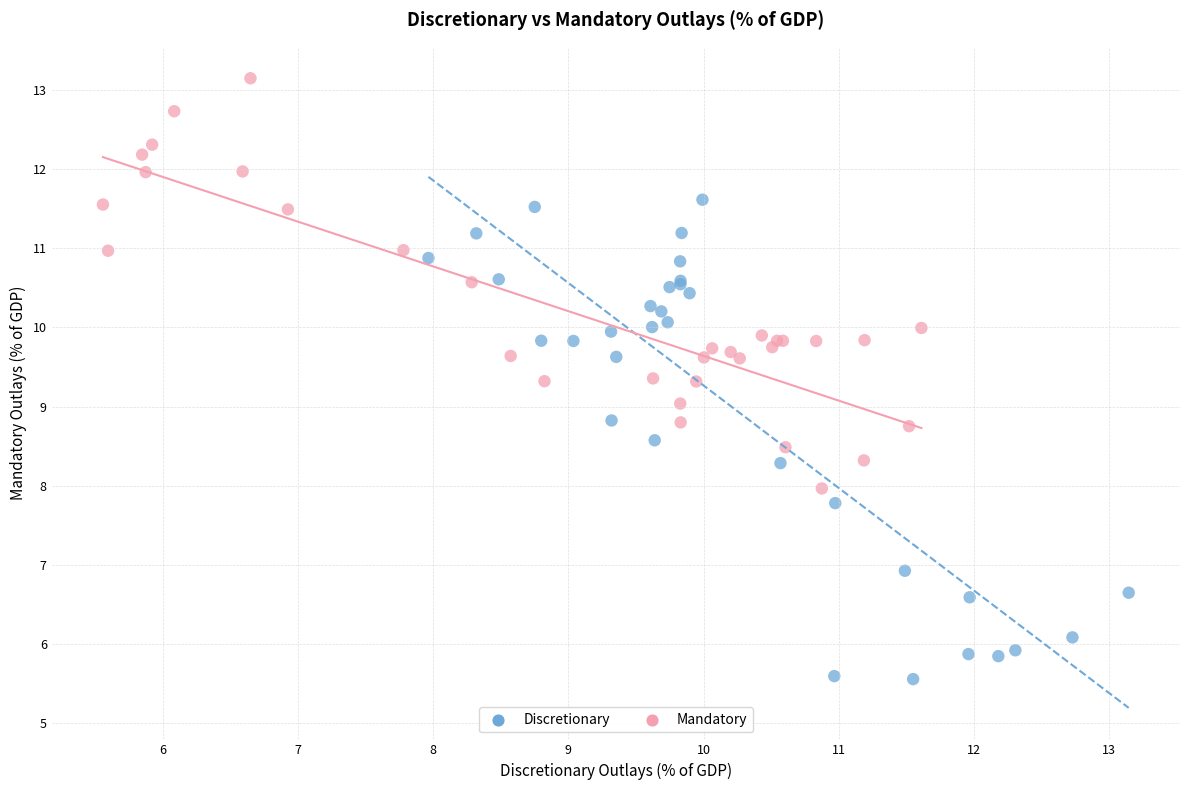

Which series has the widest spread of Y values?

Discretionary